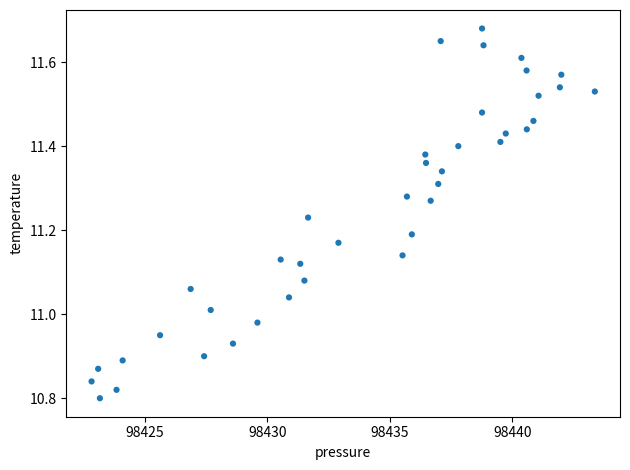

What is the range of X values (max minus min)?

20.6